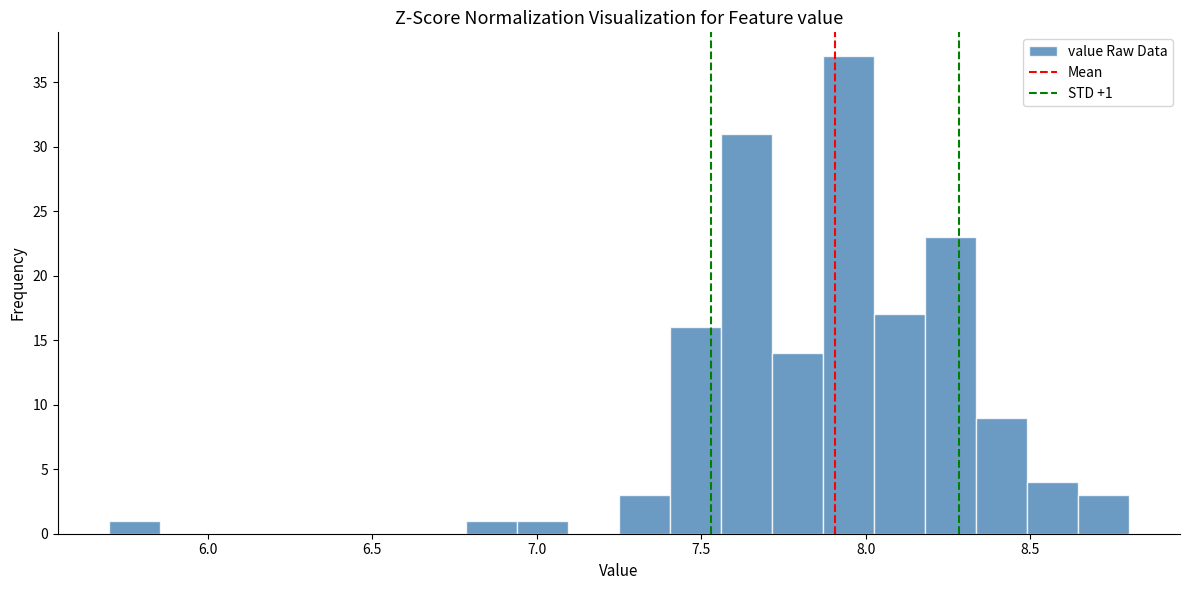

Around what value on the x-axis is the tallest bar? Give the approximate position of its centre, as read against the axis.

7.95